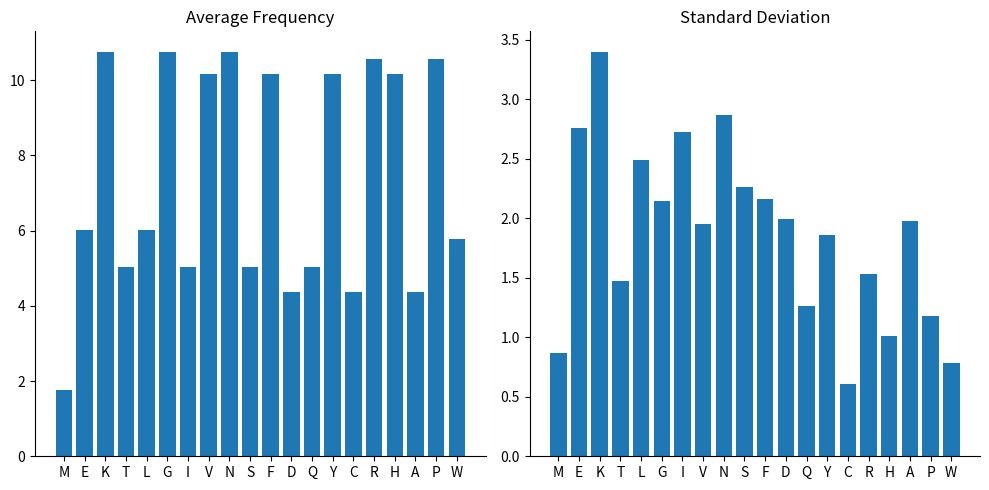

Is it true that standard deviation equals 3.4 at K?

True